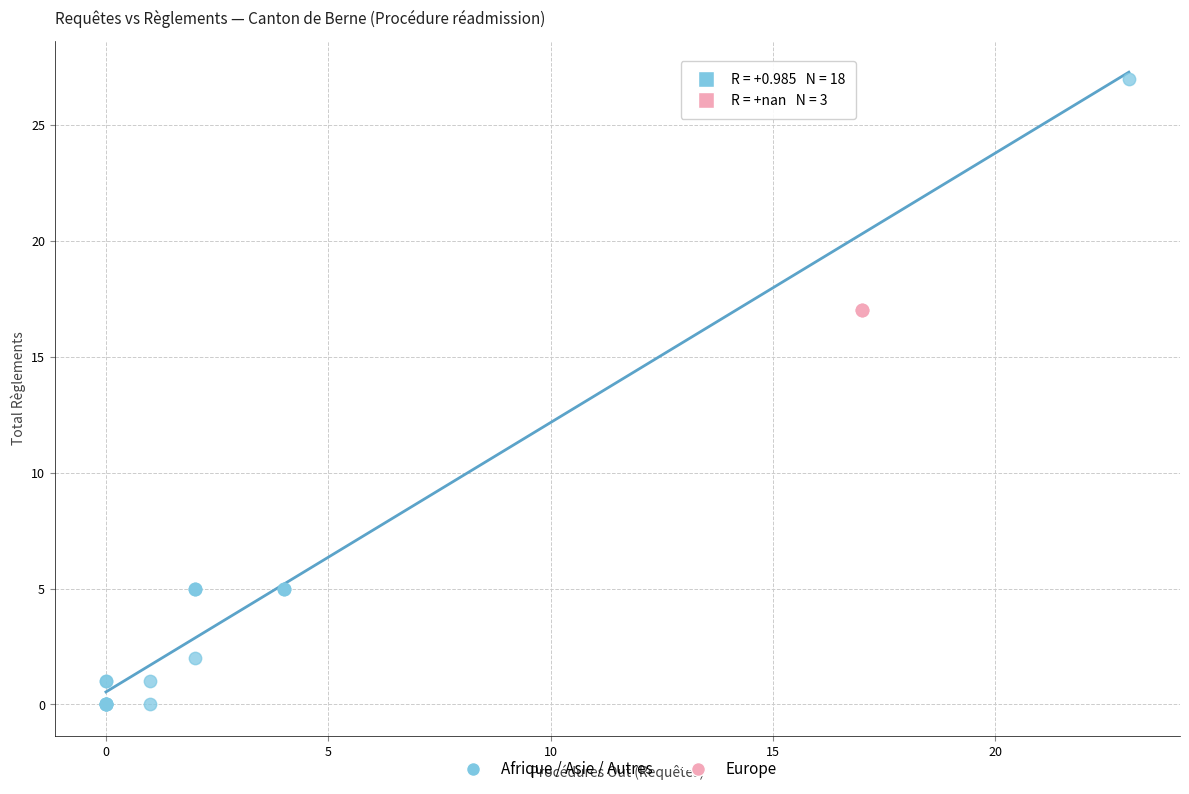

Which series reaches the minimum Y coordinate?

Afrique / Asie / Autres